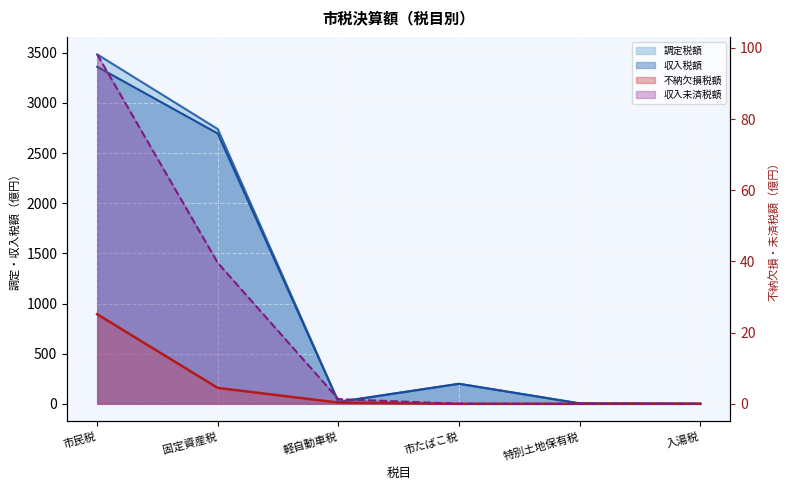

Read the 収入税額 value at 入湯税.

0.8